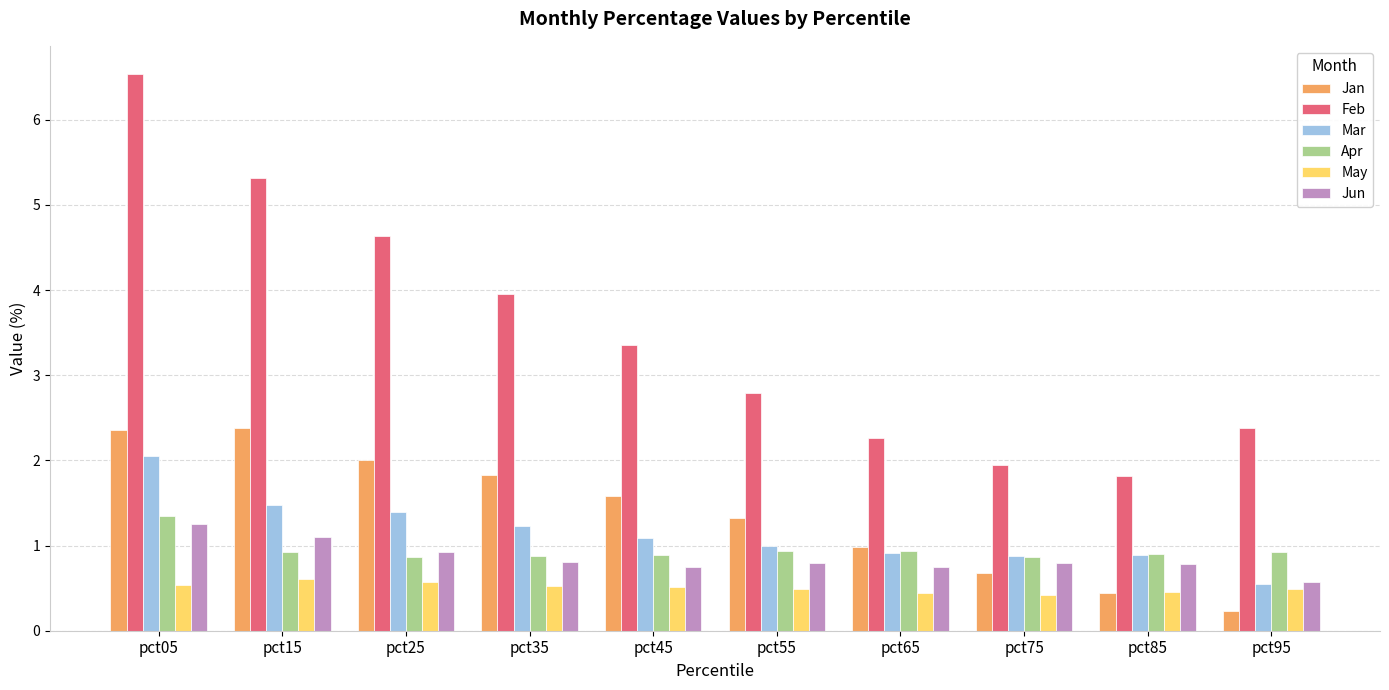

What are all the series names shown in the legend?

Jan, Feb, Mar, Apr, May, Jun